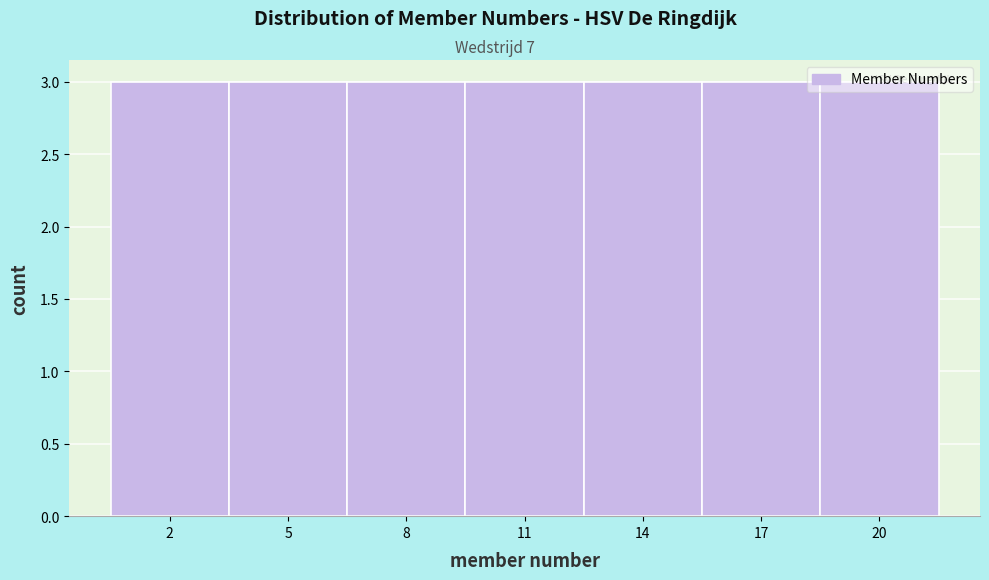

What is the height of the bar covering 18.5 to 21.5 on the x-axis? The values are not printed on the chart, so give them approximately, as read against the axis.

3